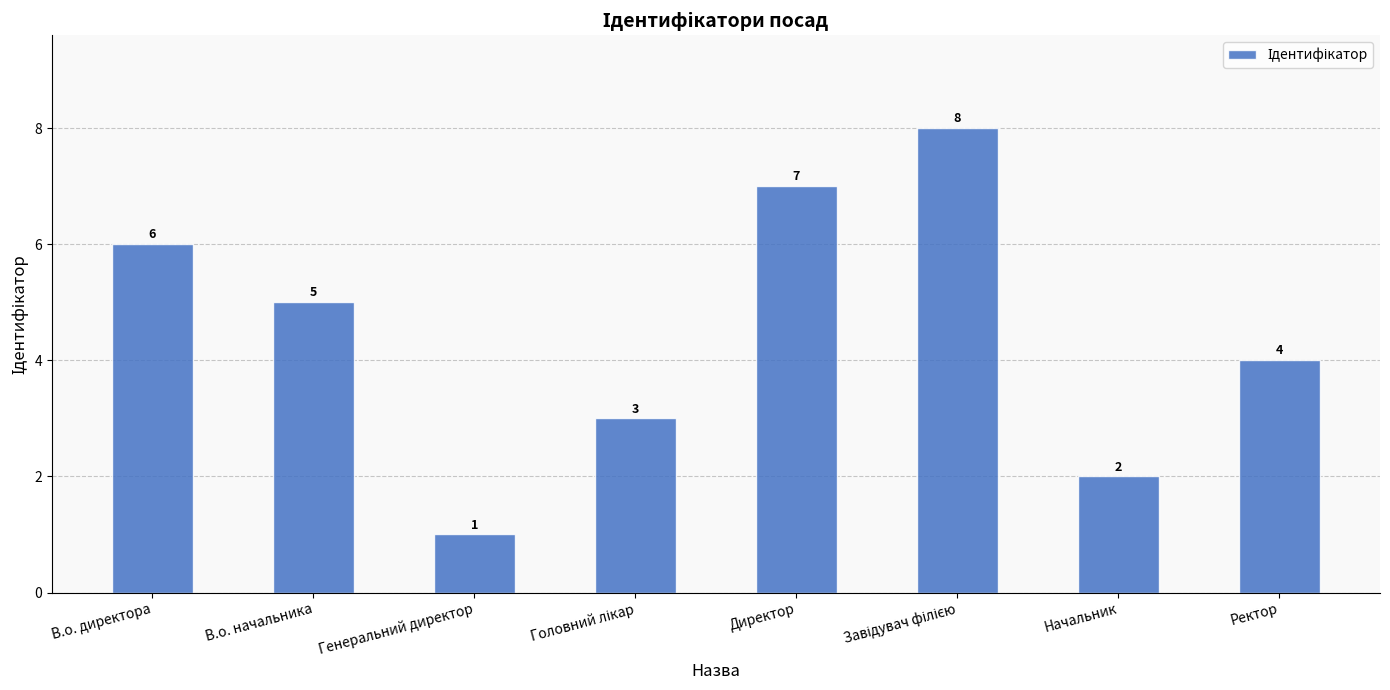

Reading right to left, list all the values displayed in this chart.

4	2	8	7	3	1	5	6